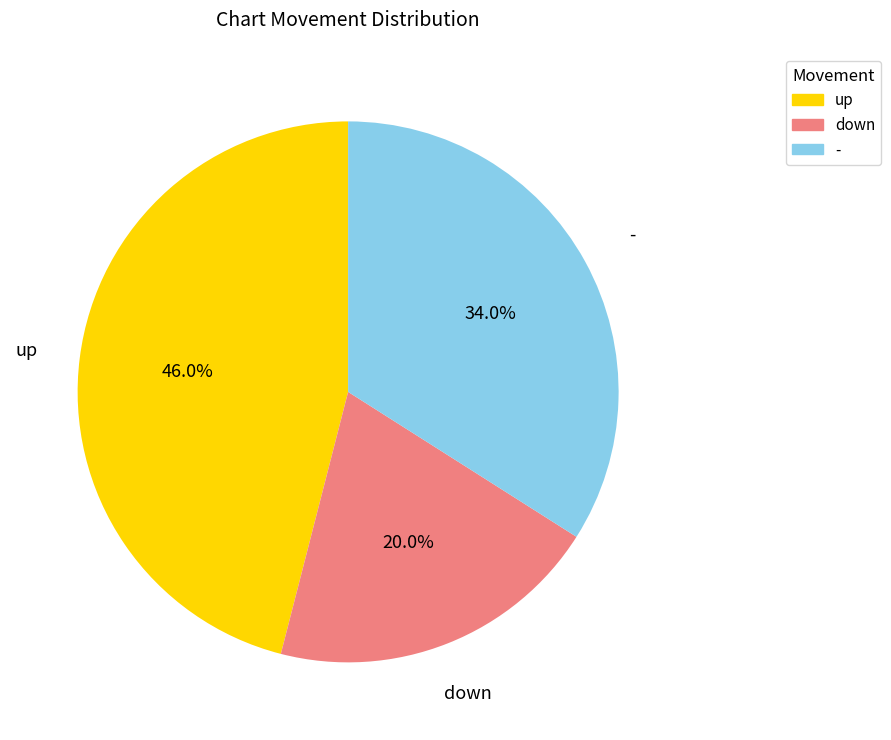

Which category has the smallest portion of the pie?

down